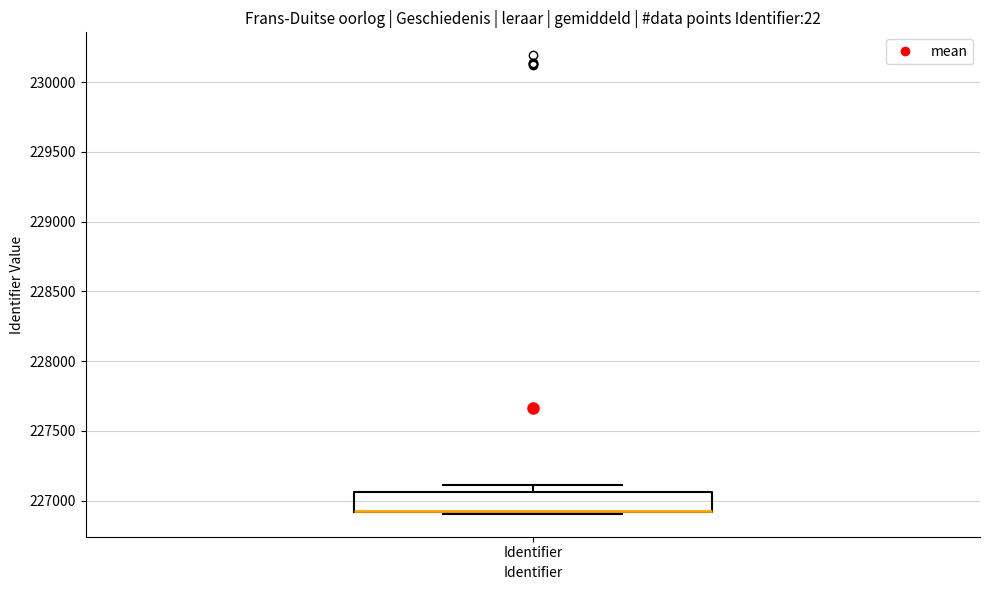

Transcribe this box plot: give where the median line is, the range the box spans, and where the two whiskers end, as read against the y-axis. The values are not printed on the chart, so give them approximately, as read against the axis.

median 226950 (drawn on the box's lower edge), box 226900 to 227050, whiskers 226900 to 227100